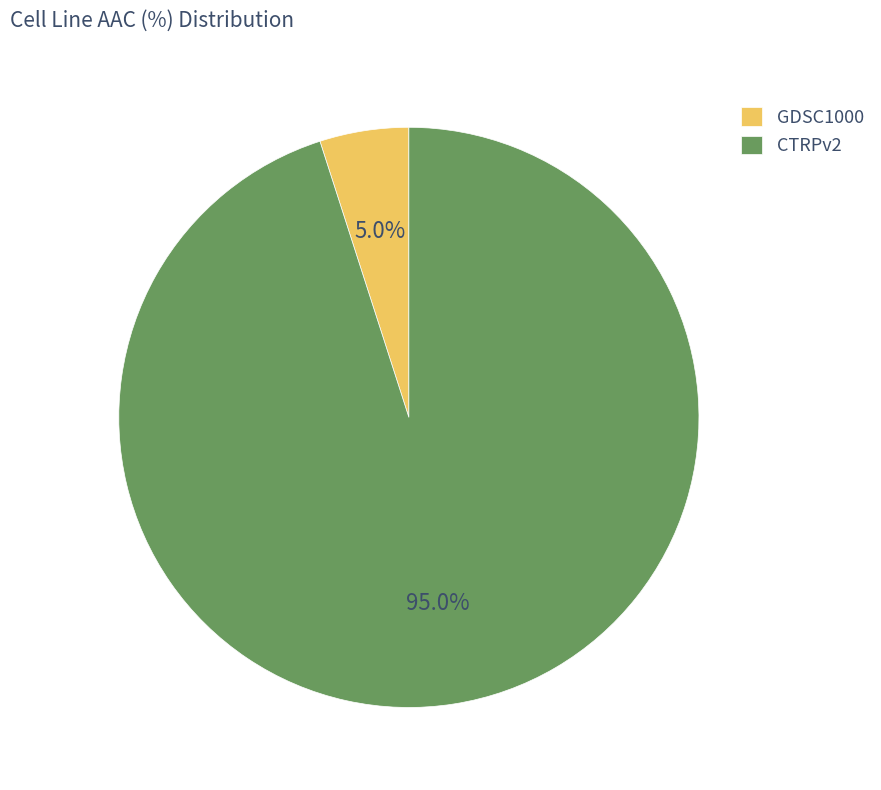

How much of the chart is everything except CTRPv2?

5.0%